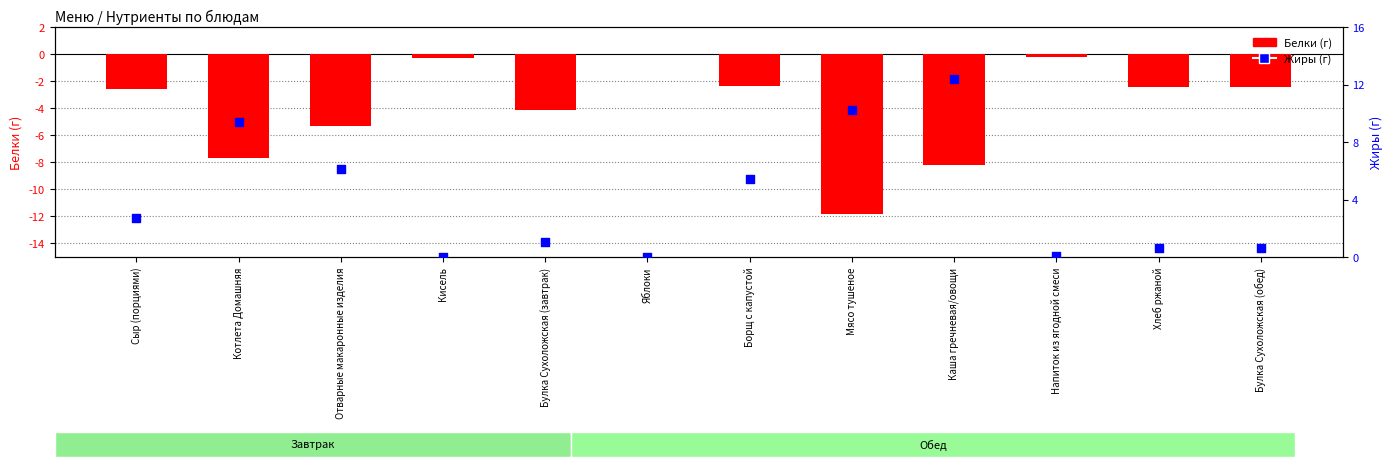

Which series has the largest total across all categories?

Жиры